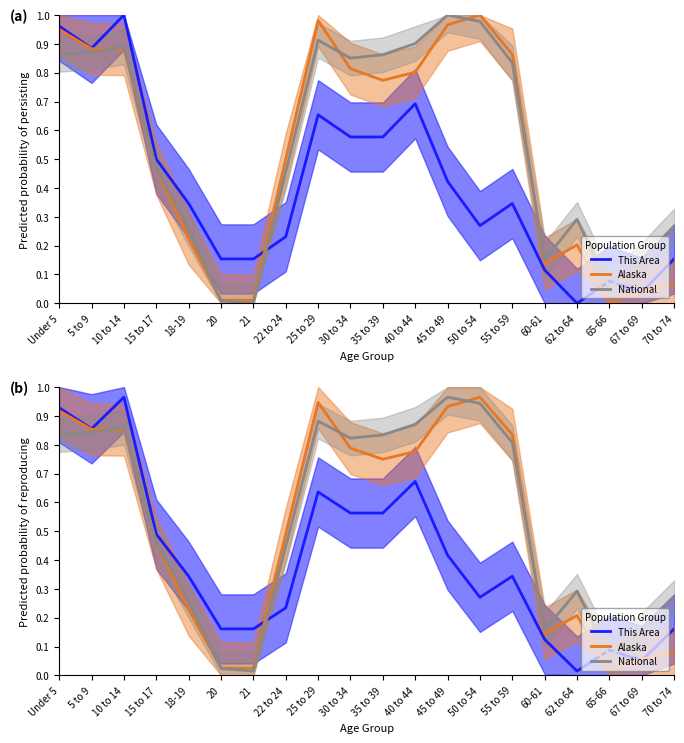

Which has a higher value, 70 to 74 or 20?

70 to 74